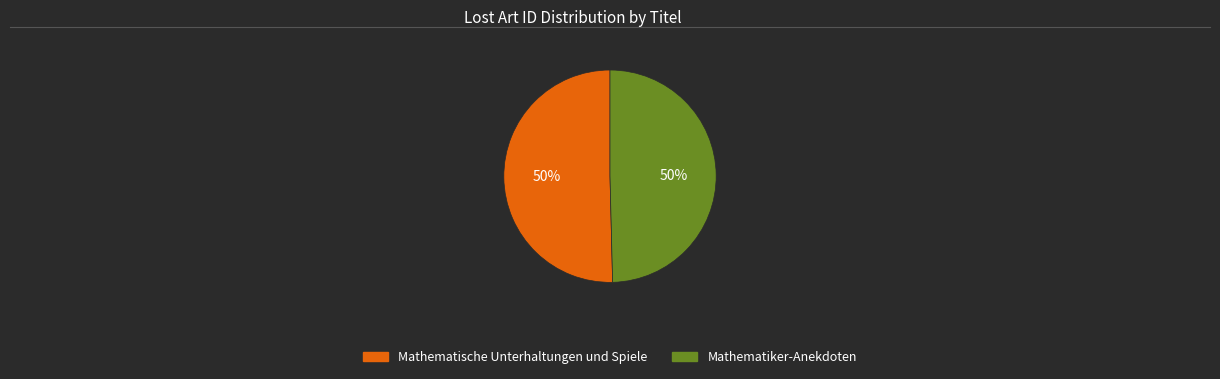

Approximately how many times larger is the value at Mathematische Unterhaltungen und Spiele compared to Mathematiker-Anekdoten?

1.0